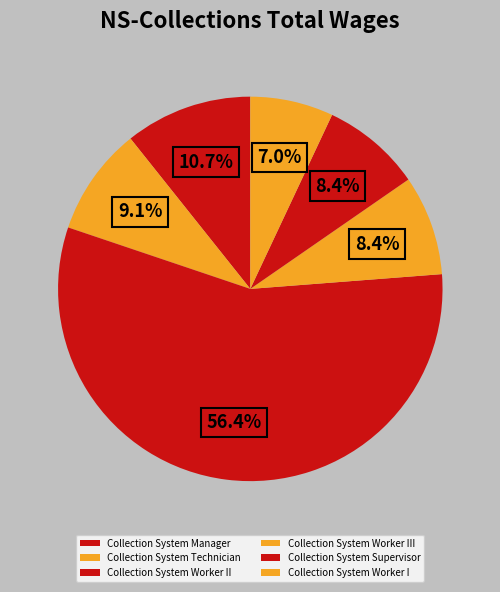

Count the number of slices in the pie.

6